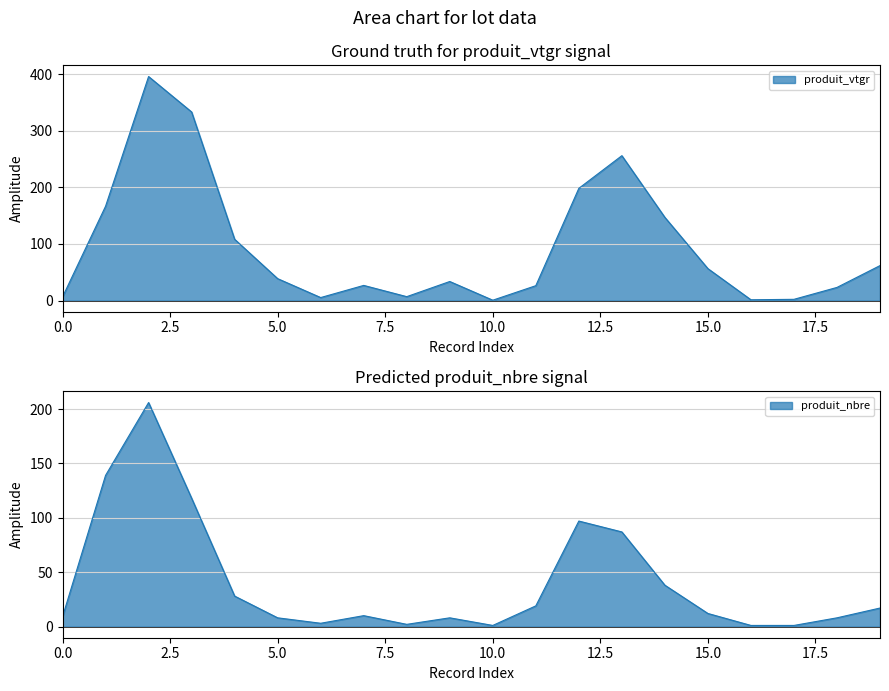

True or false: produit_vtgr has a value of 166.7 at 1.

True